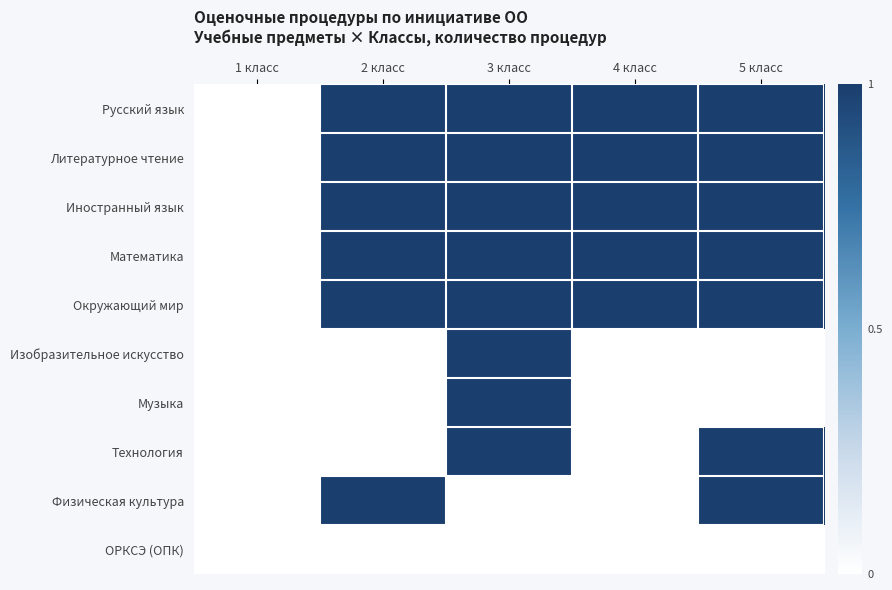

Reading left to right, extract all data points from this chart.

Русский язык: 1 класс=0	2 класс=1	3 класс=1	4 класс=1	5 класс=1
Литературное чтение: 1 класс=0	2 класс=1	3 класс=1	4 класс=1	5 класс=1
Иностранный язык: 1 класс=0	2 класс=1	3 класс=1	4 класс=1	5 класс=1
Математика: 1 класс=0	2 класс=1	3 класс=1	4 класс=1	5 класс=1
Окружающий мир: 1 класс=0	2 класс=1	3 класс=1	4 класс=1	5 класс=1
Изобразительное искусство: 1 класс=0	2 класс=0	3 класс=1	4 класс=0	5 класс=0
Музыка: 1 класс=0	2 класс=0	3 класс=1	4 класс=0	5 класс=0
Технология: 1 класс=0	2 класс=0	3 класс=1	4 класс=0	5 класс=1
Физическая культура: 1 класс=0	2 класс=1	3 класс=0	4 класс=0	5 класс=1
ОРКСЭ (ОПК): 1 класс=0	2 класс=0	3 класс=0	4 класс=0	5 класс=0